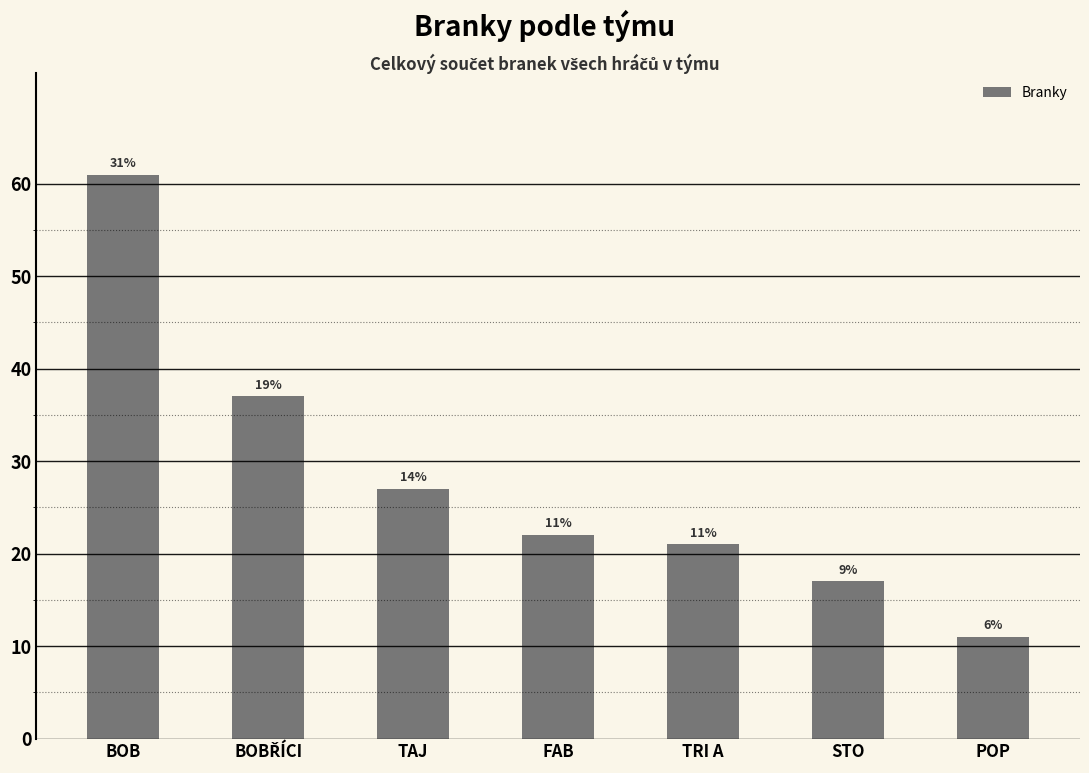

What is the average value?

28